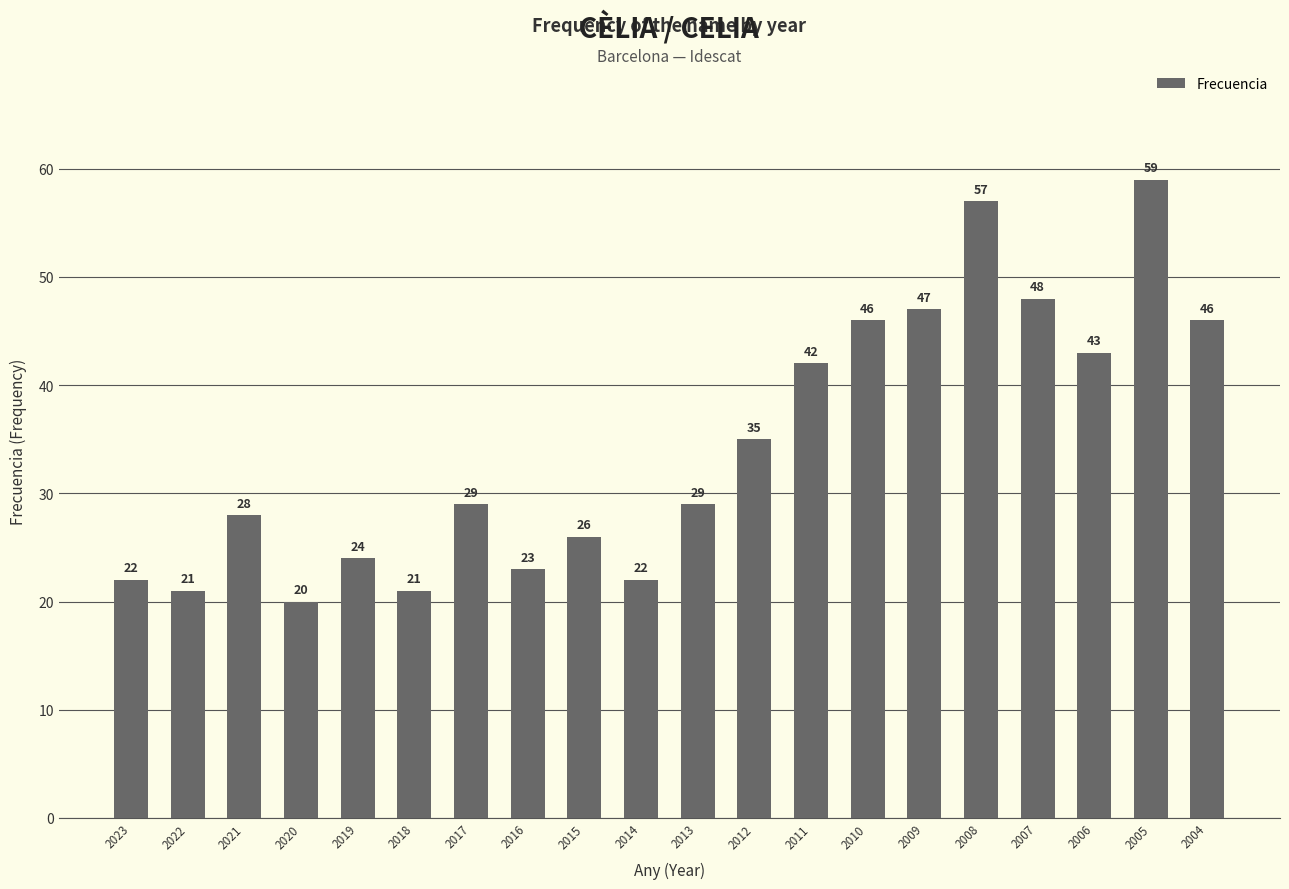

Reading left to right, extract all data points from this chart.

22	21	28	20	24	21	29	23	26	22	29	35	42	46	47	57	48	43	59	46